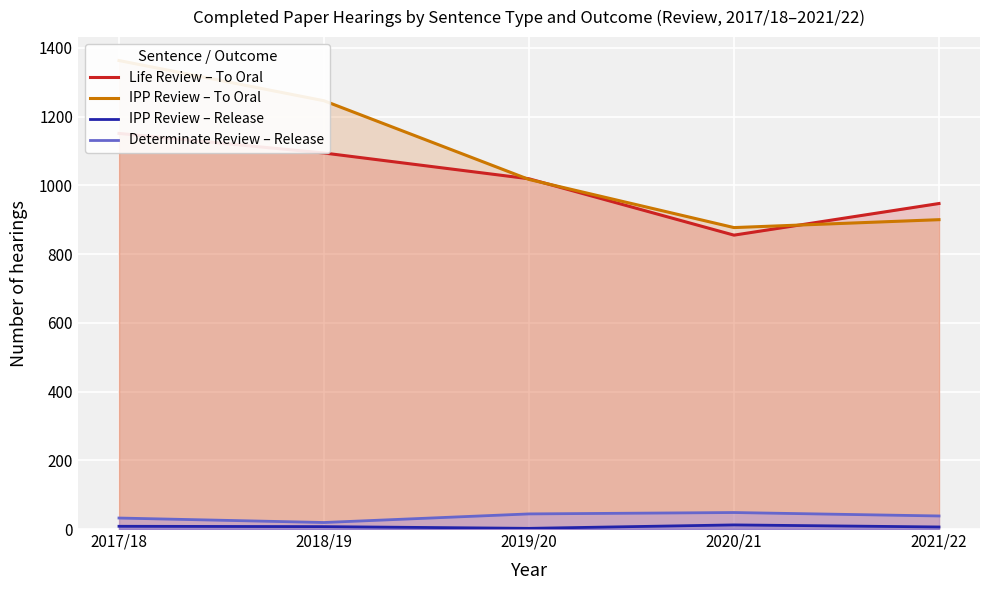

True or false: IPP Review – To Oral has a value of 1246 at 2018/19.

True